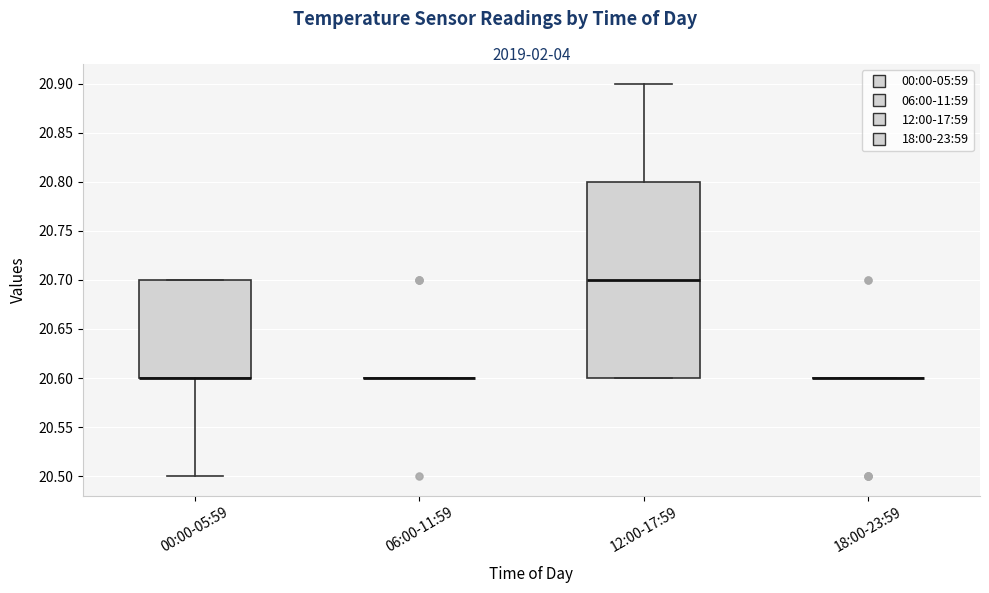

Comparing the boxes themselves (not the whiskers), which one is the tallest?

12:00-17:59